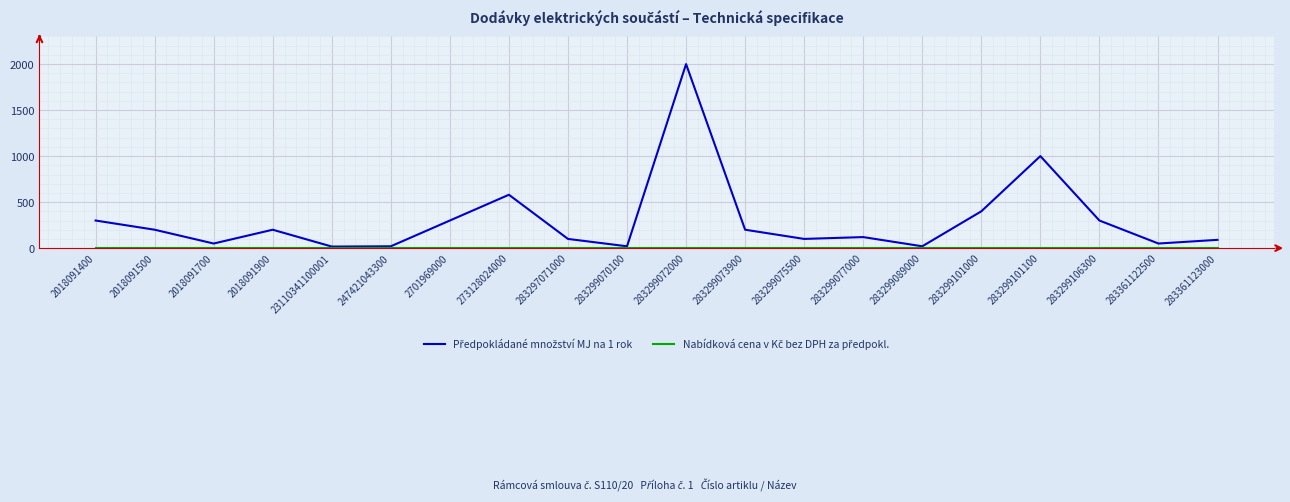

What is the total value across all series at 283297071000?

100